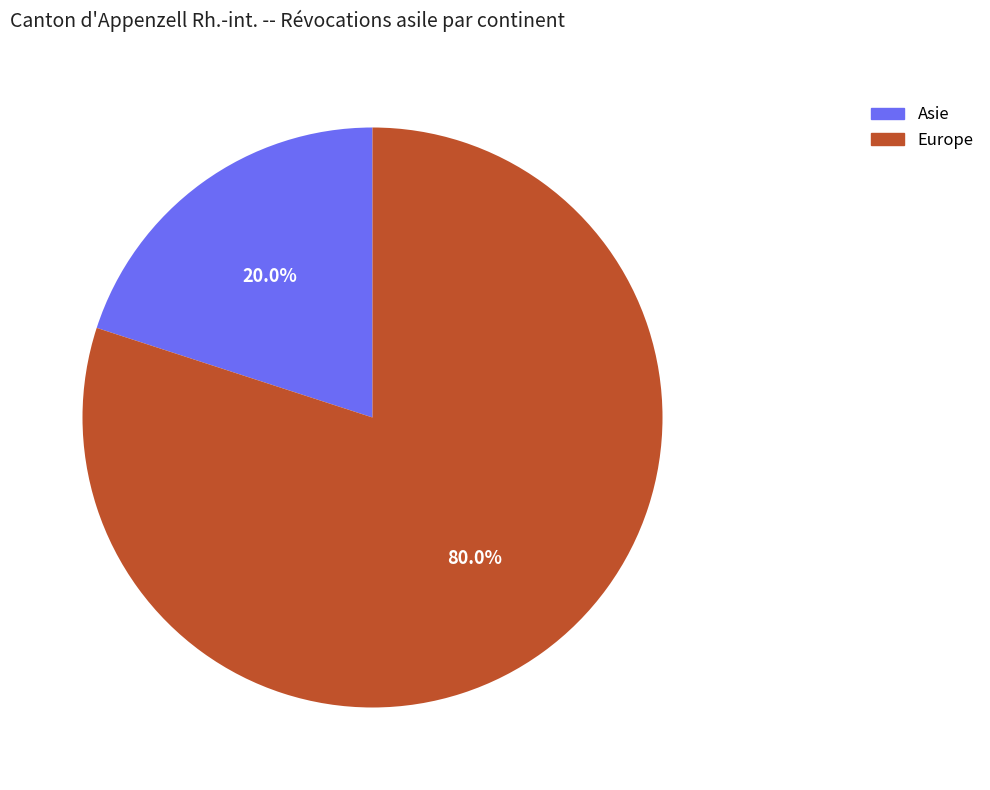

To the nearest percent, what portion does Asie represent?

20%